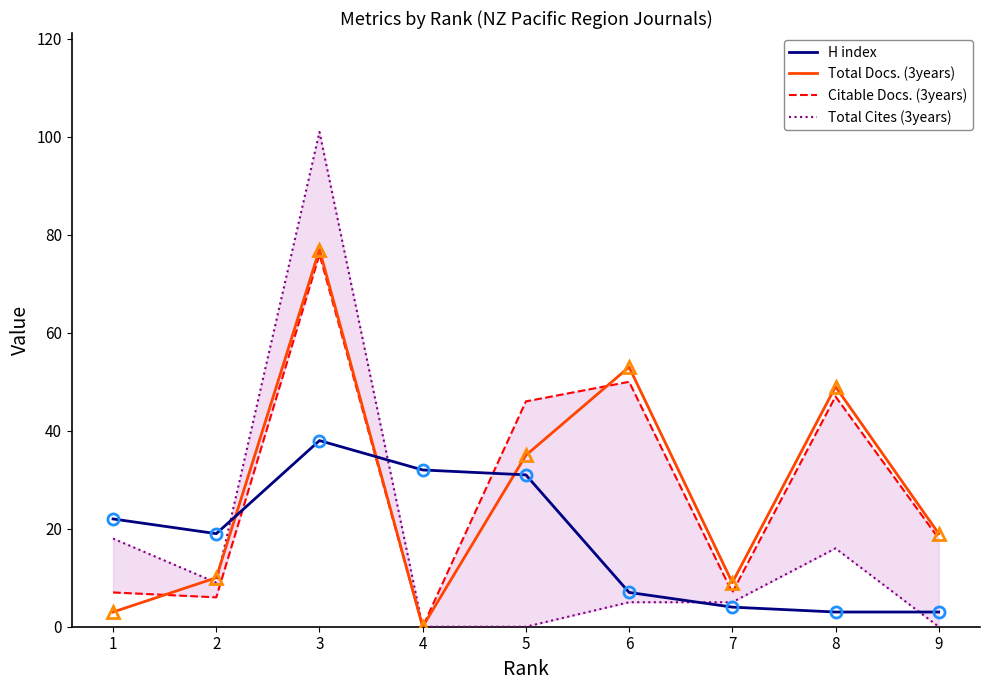

What is the value of the H index point at the 3rd from the left?

38